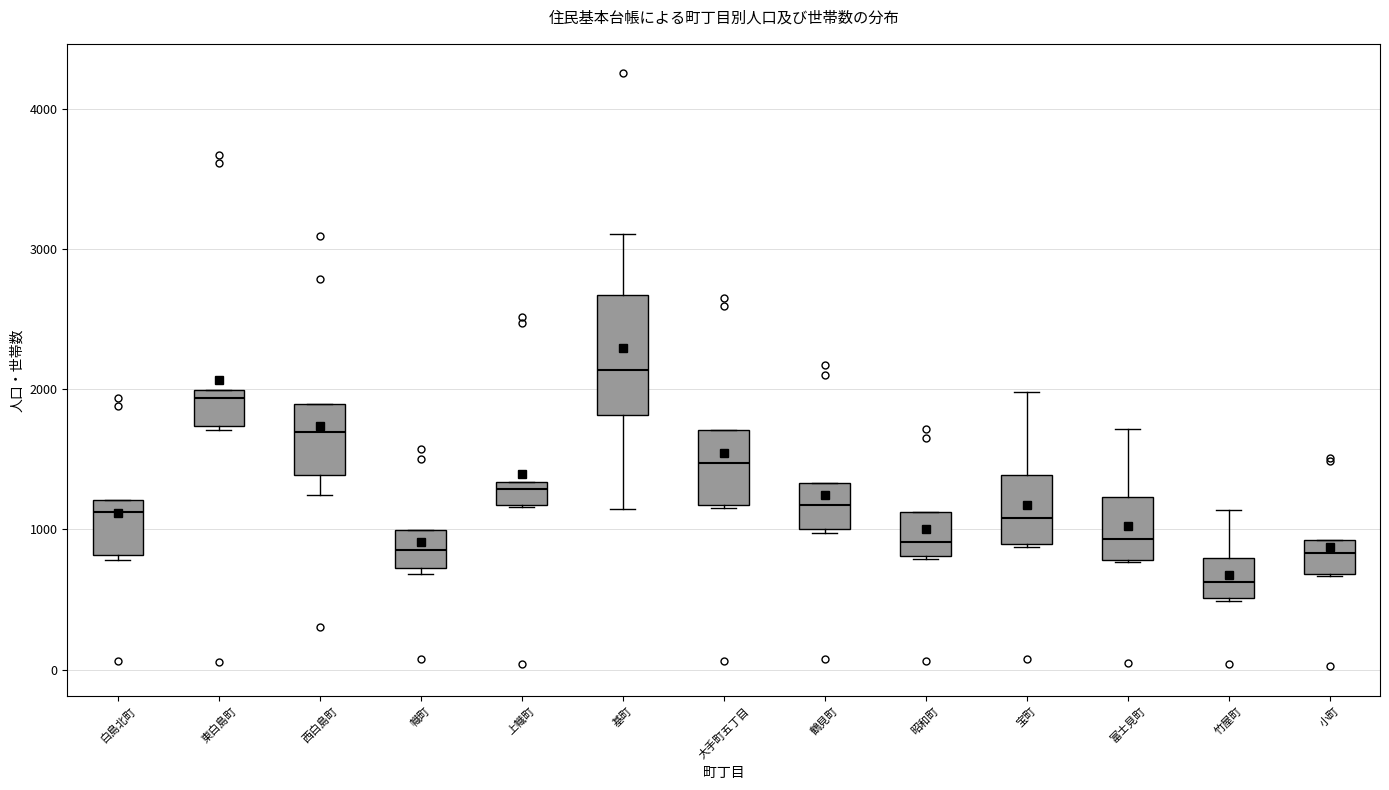

Which box's median line is the lowest?

竹屋町